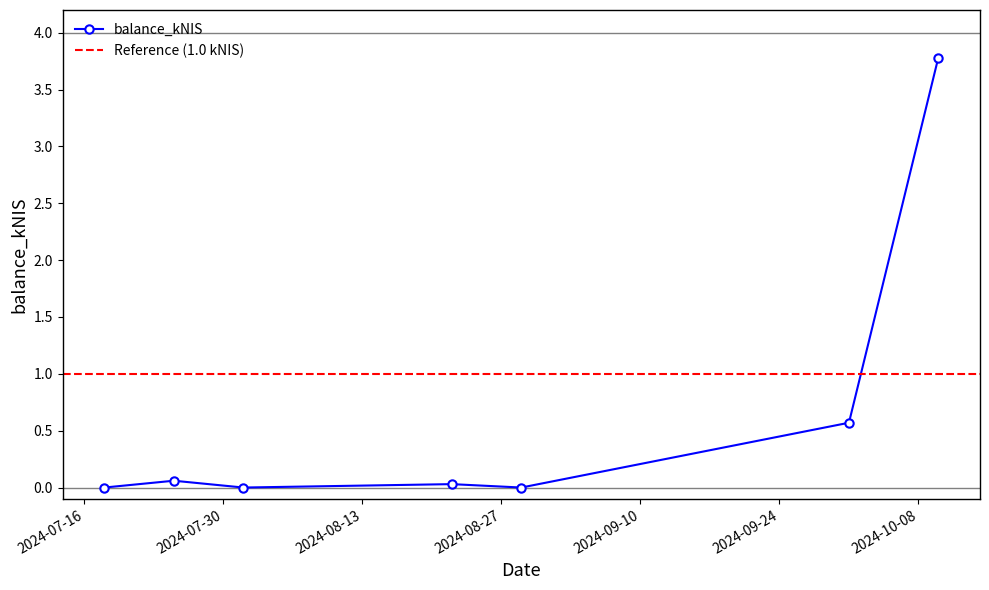

Is this an area chart (filled region under the line)?

No